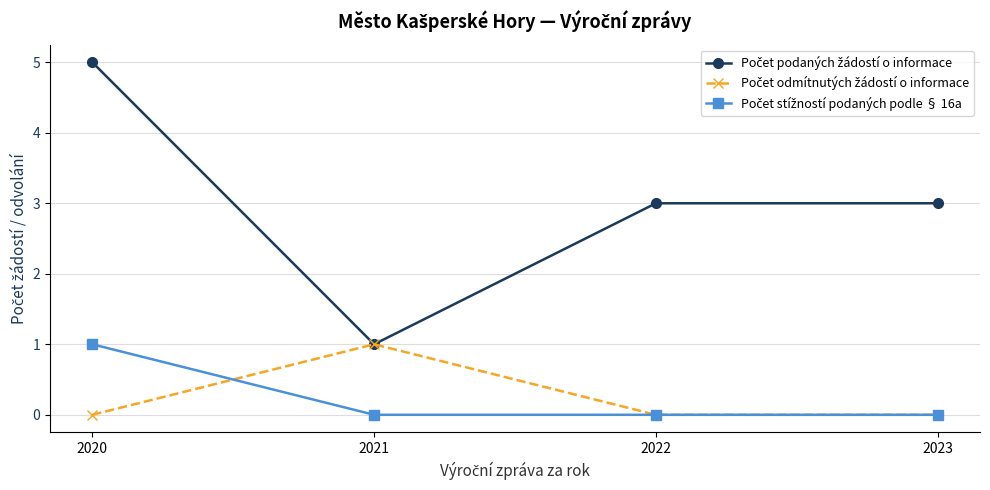

At which category does the chart reach its peak across all series?

2020